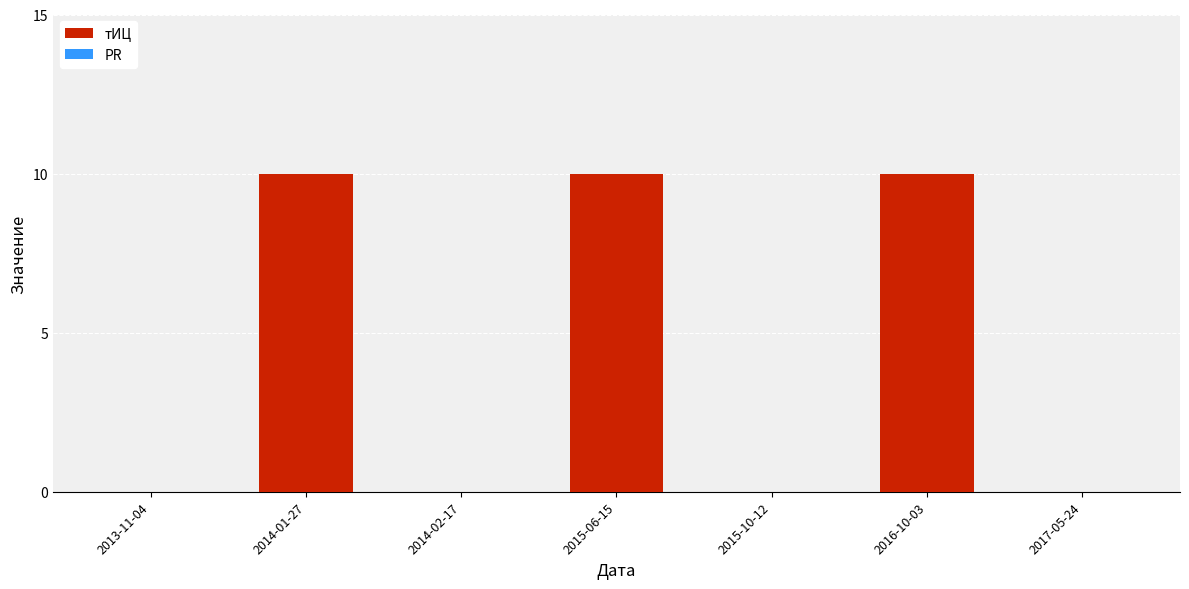

What is the sum of all values?

30